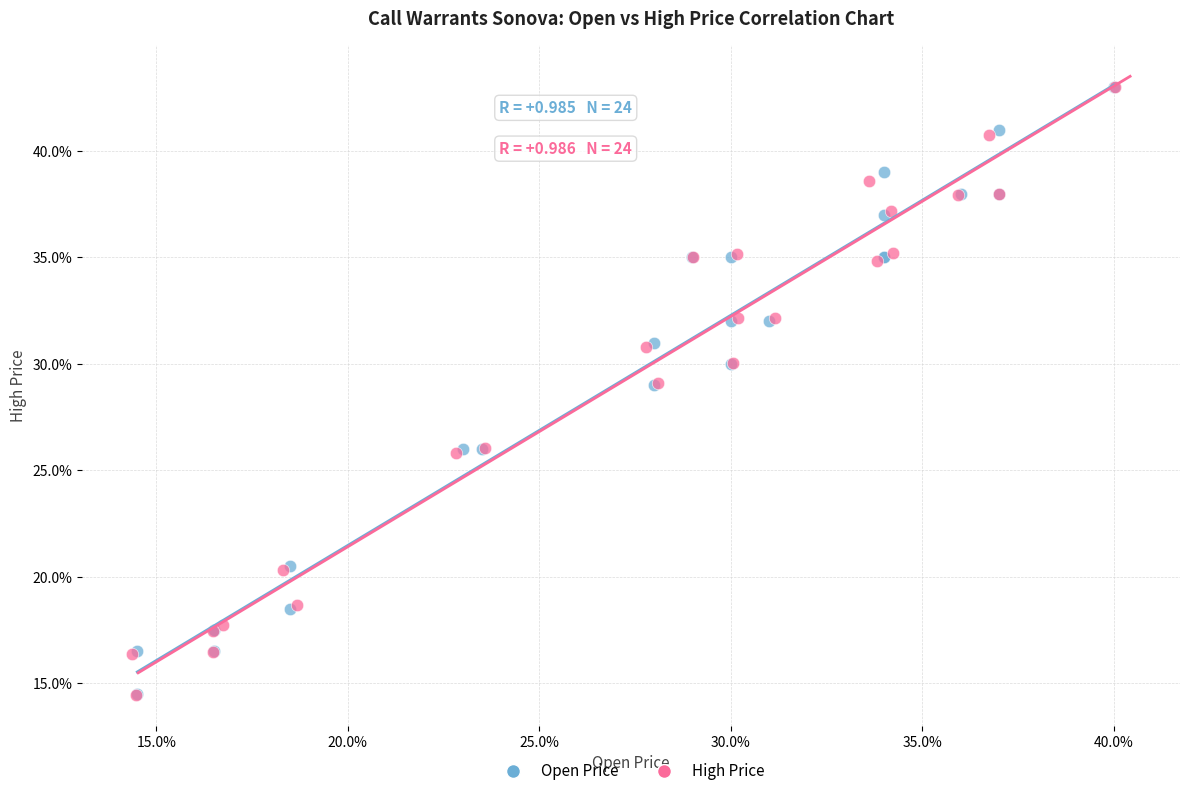

What are all the series names shown in the legend?

Open Price, High Price